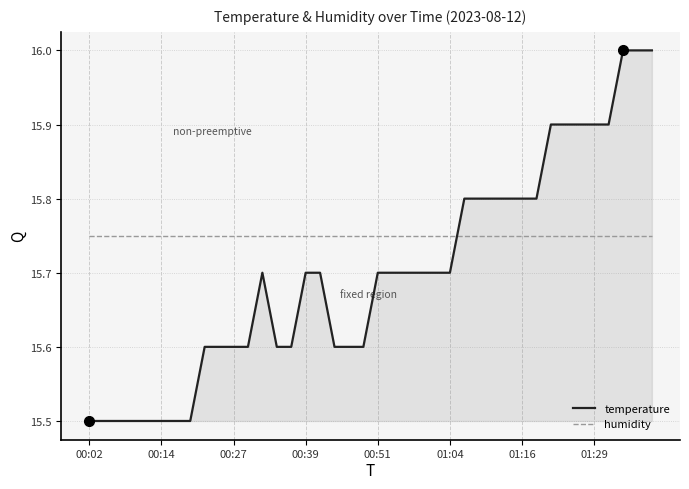

What is the difference between the maximum and second lowest values in the temperature series?

0.5